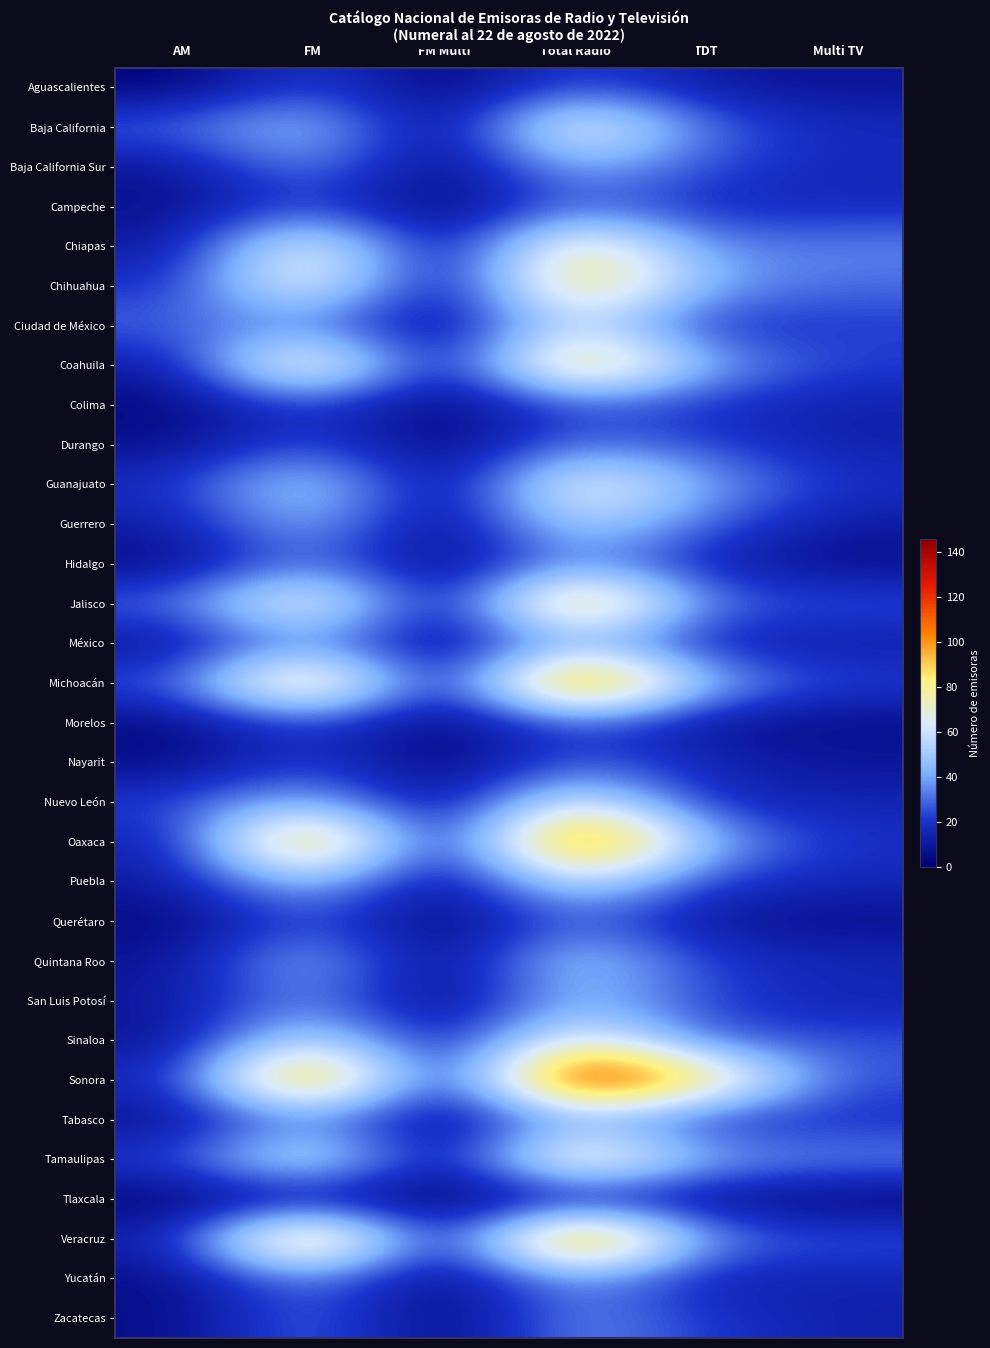

What is the maximum value shown in the chart?

146